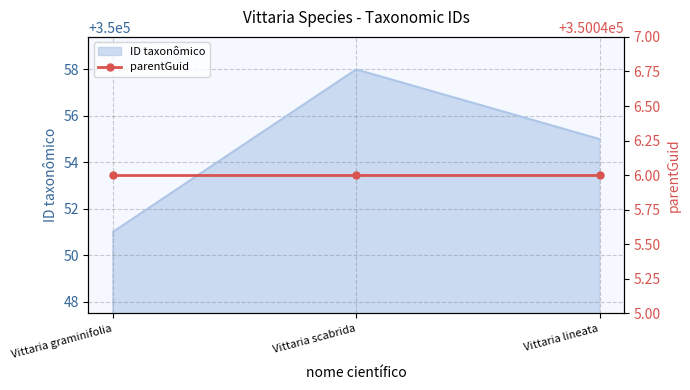

List the labels in order of value, smallest first.

Vittaria graminifolia, Vittaria lineata, Vittaria scabrida